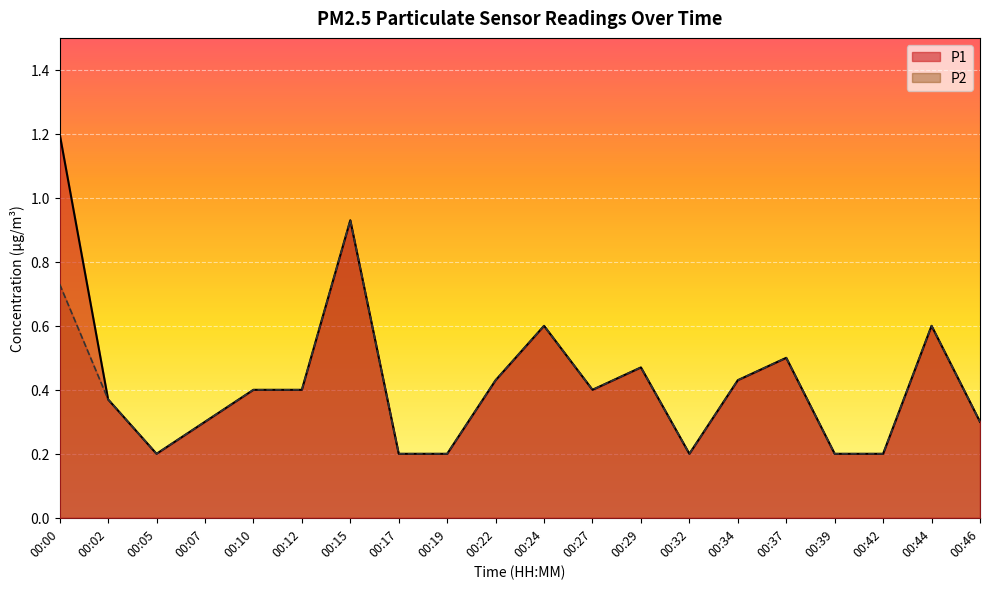

True or false: P1 and P2 cross at least once.

False